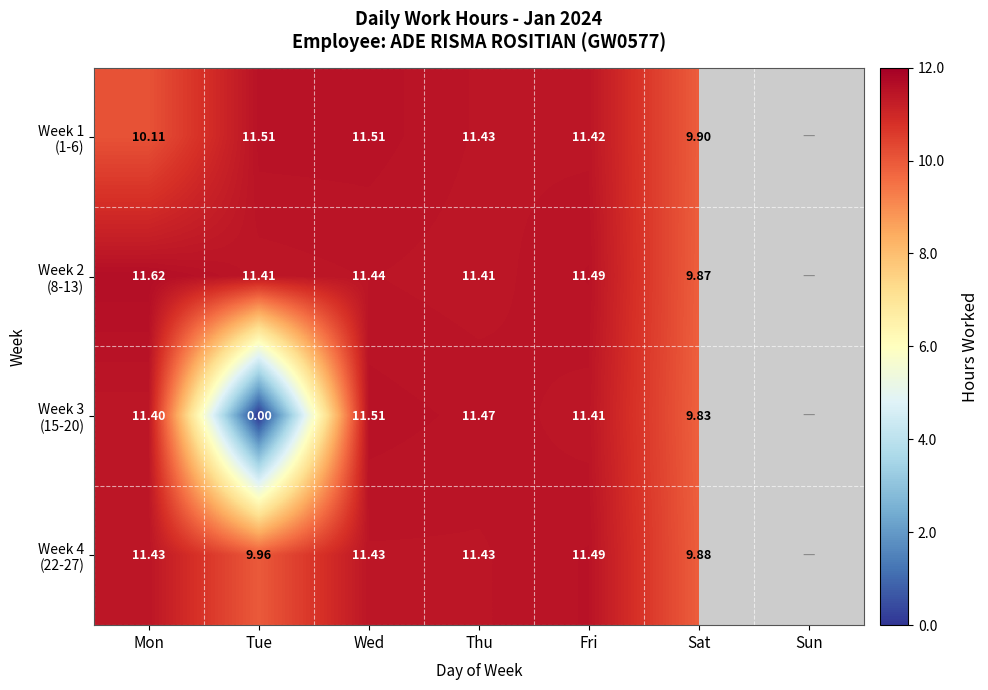

True or false: Week 3 (15-20) has a value of 11.5 at Wed.

True